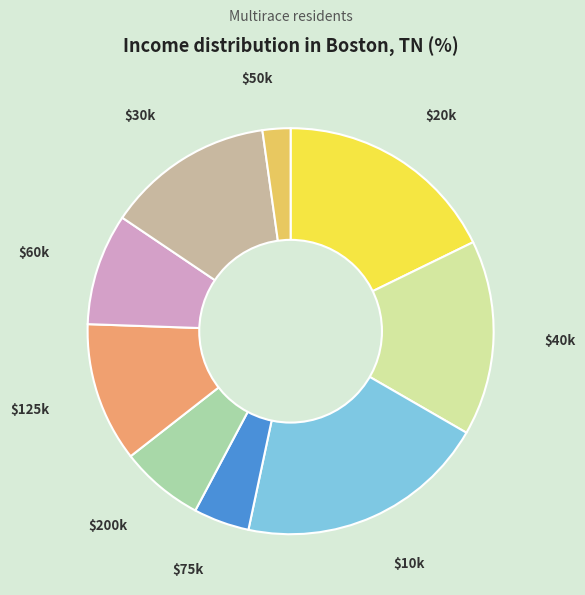

Rank the categories by value from highest to lowest.

$10k, $20k, $40k, $30k, $125k, $60k, $200k, $75k, $50k